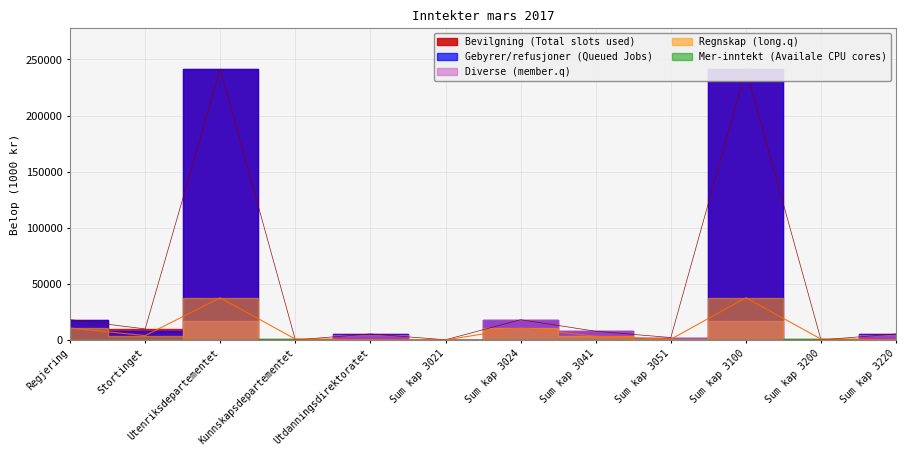

What is the value of the Diverse refusjoner point at the 6th from the left?

100.0